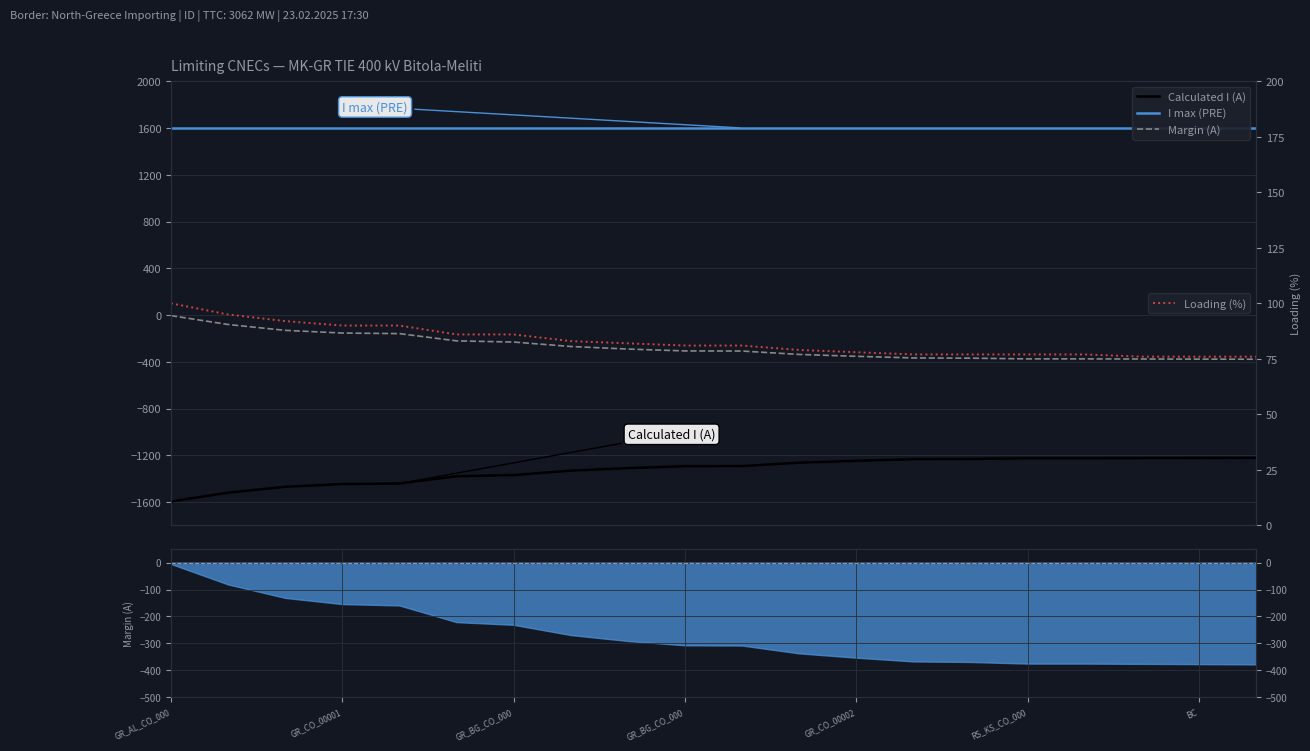

True or false: I max (PRE) and Calculated I (A) intersect in this chart.

False